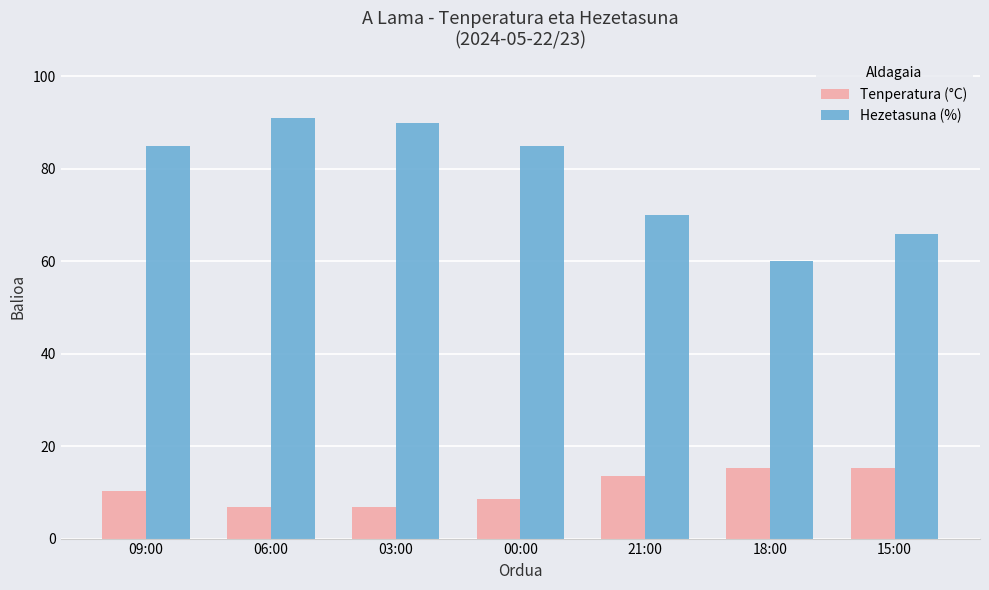

Rank the series at 18:00 from highest to lowest value.

Hezetasuna (%), Tenperatura (°C)